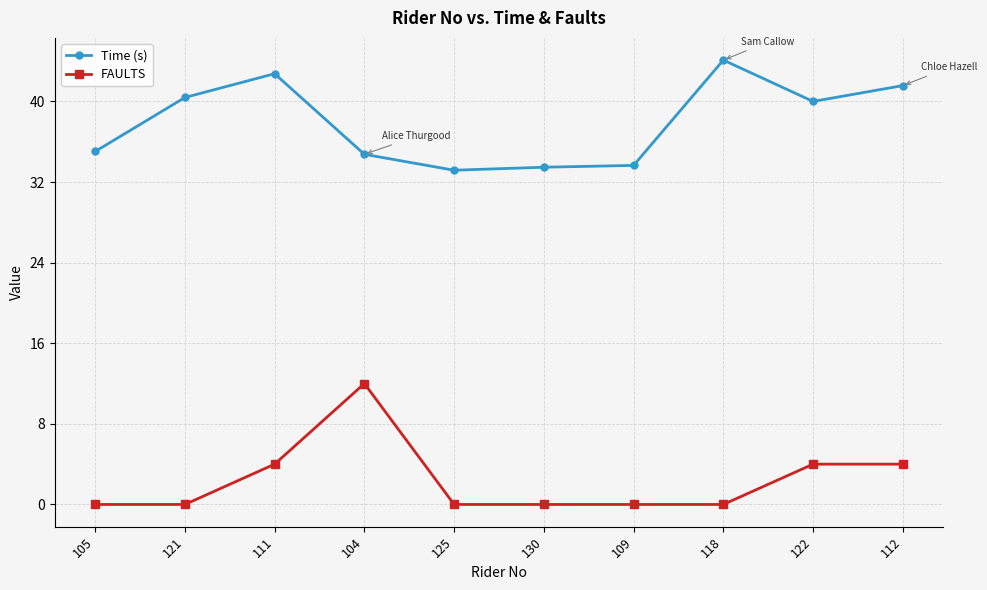

The Time (s) series shows 40.0 at 122. True or false?

True